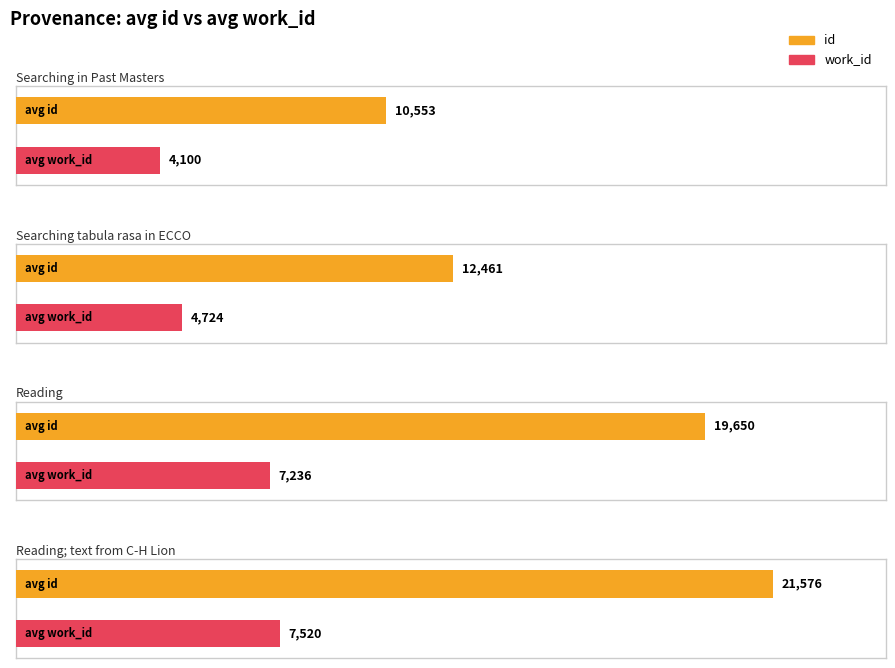

Where does the id series first go above 21575?

Reading; text from C-H Lion